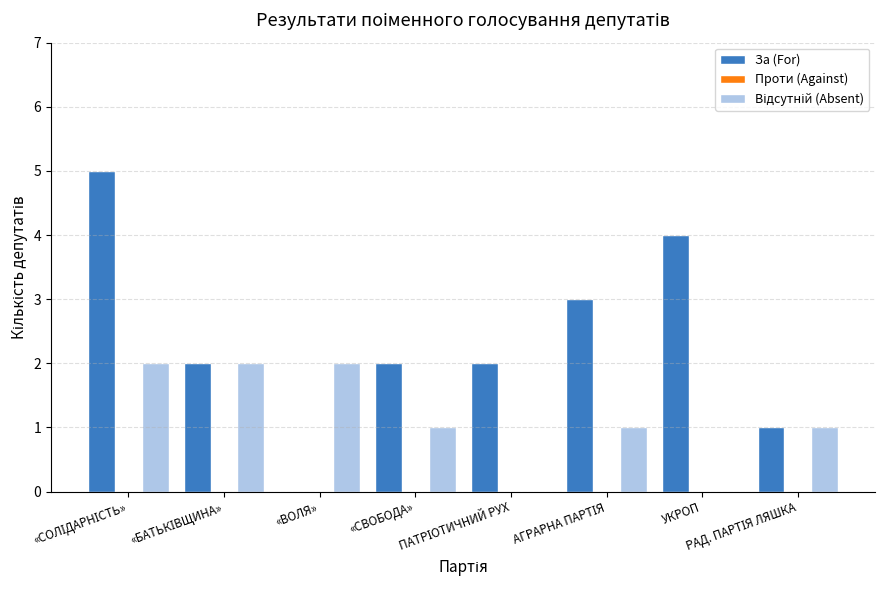

What is the sum of all За (For) values?

19